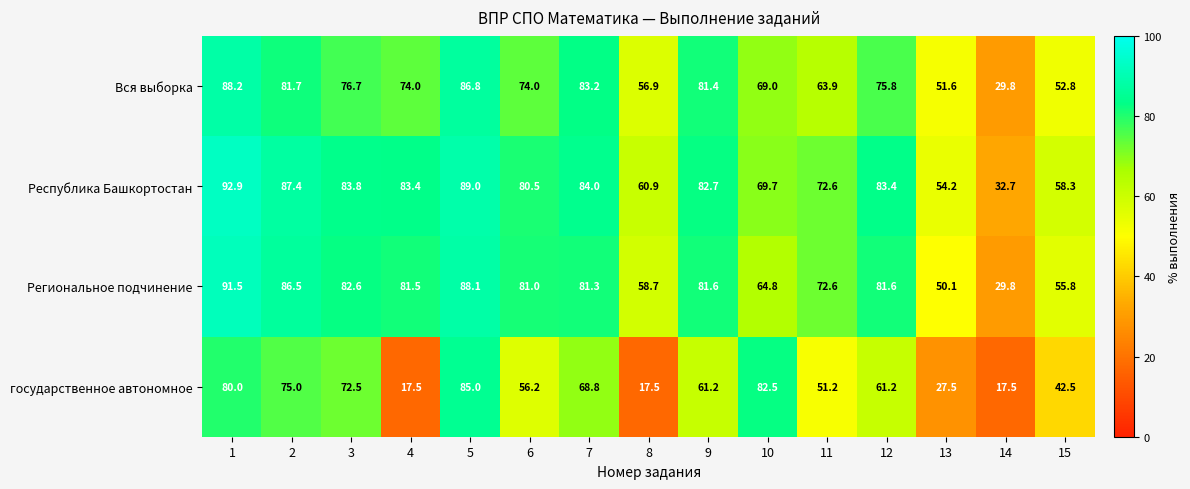

True or false: Вся выборка has a value of 75.8 at 12.

True